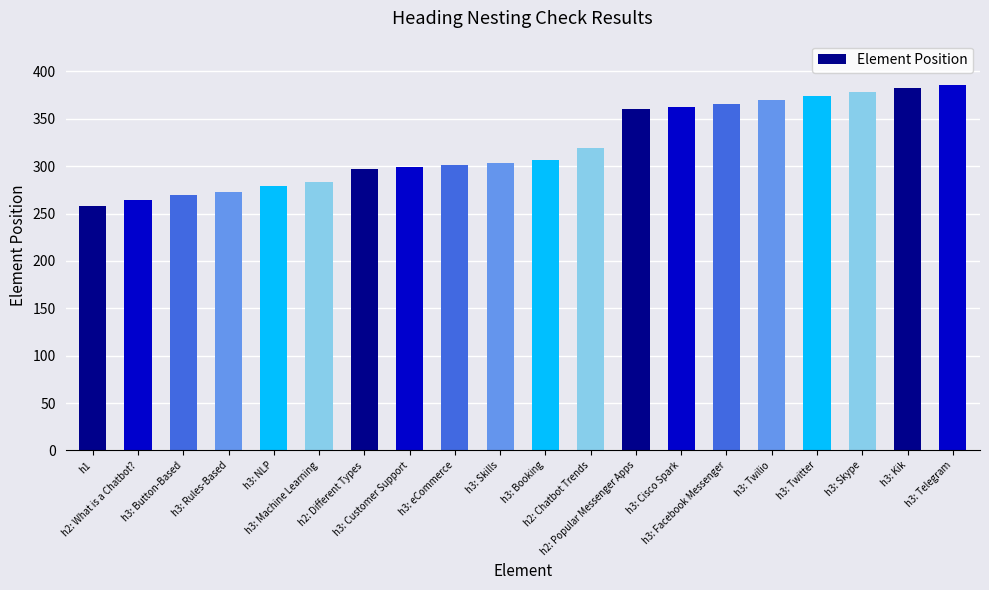

What is the maximum value shown in the chart?

386